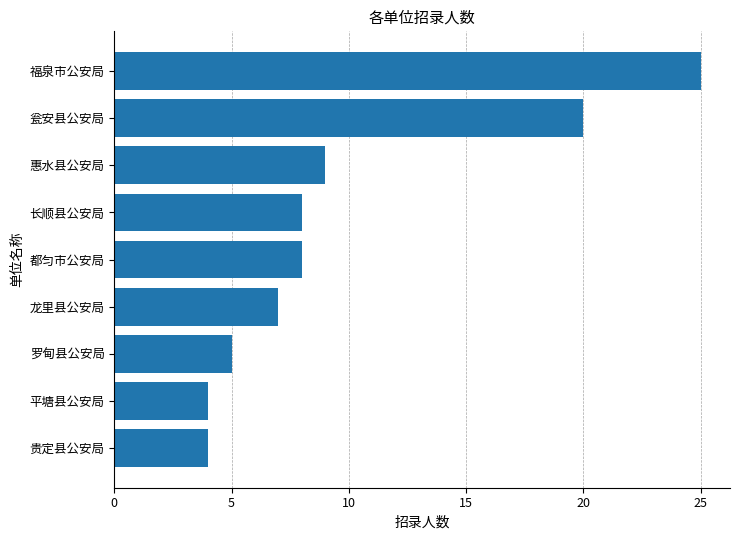

How many bars are there in total?

9